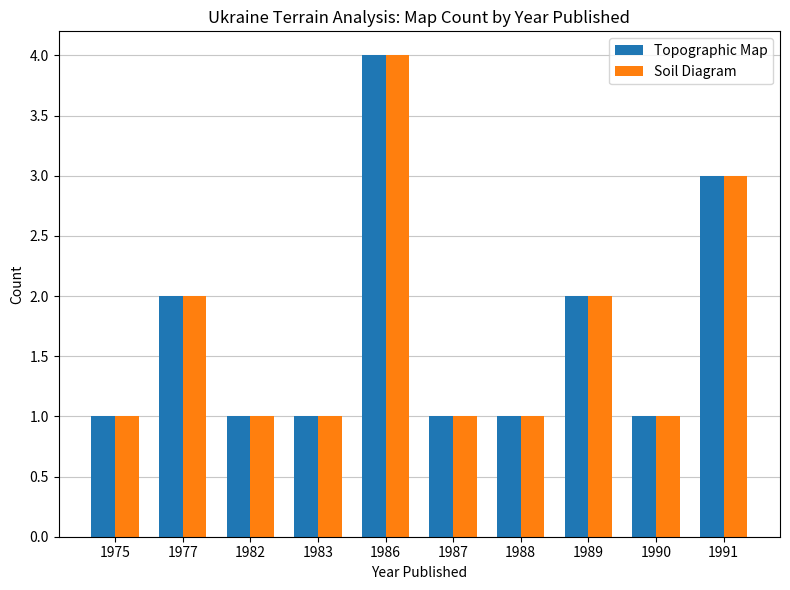

How many bars are there in each group?

2